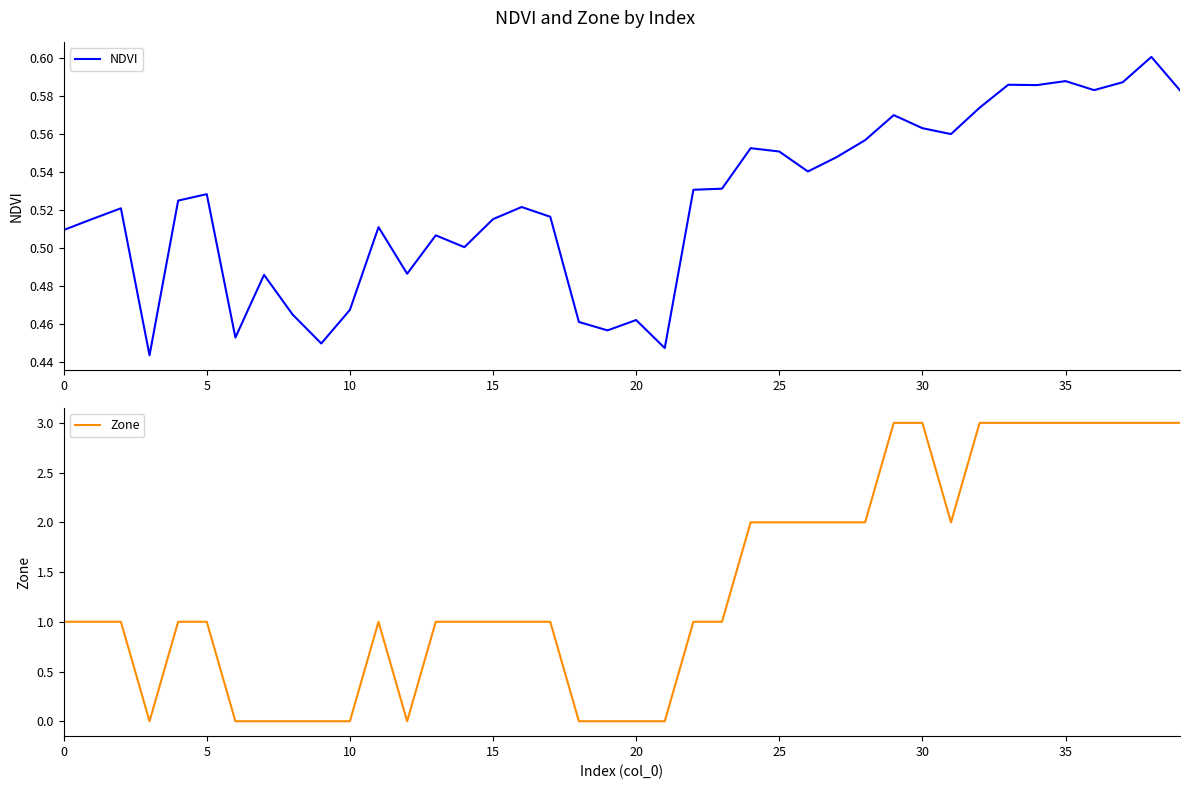

What is the difference between the highest and lowest values at 24?

1.4